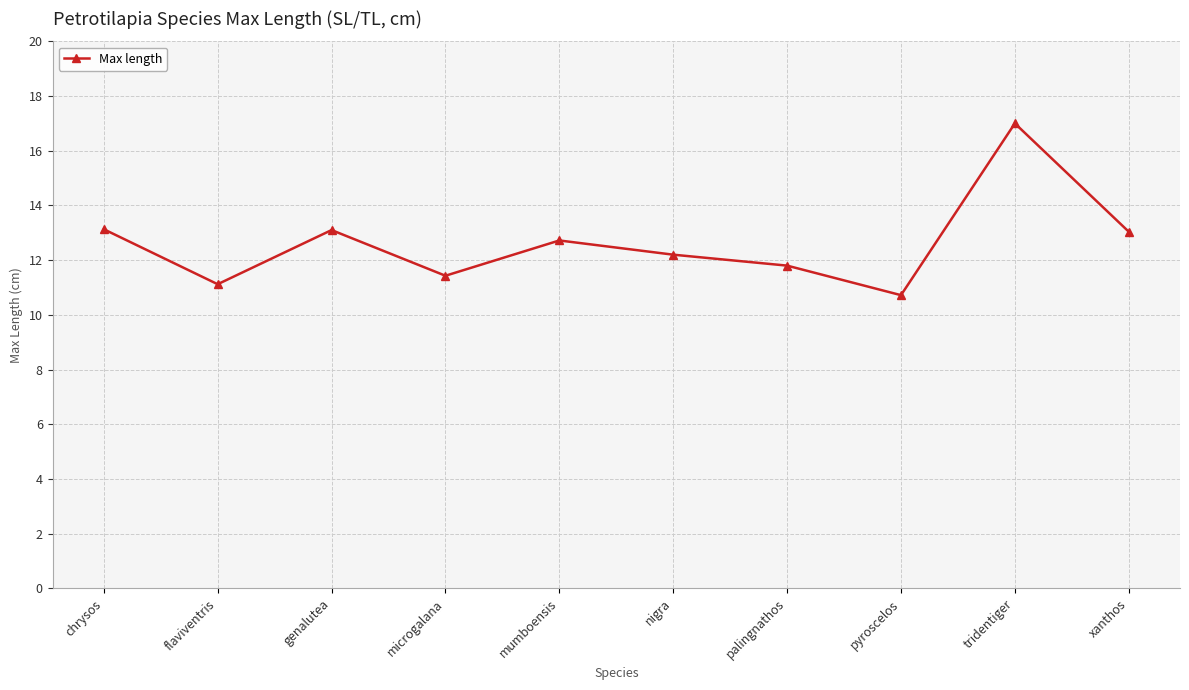

Does the chart have visible grid lines?

Yes